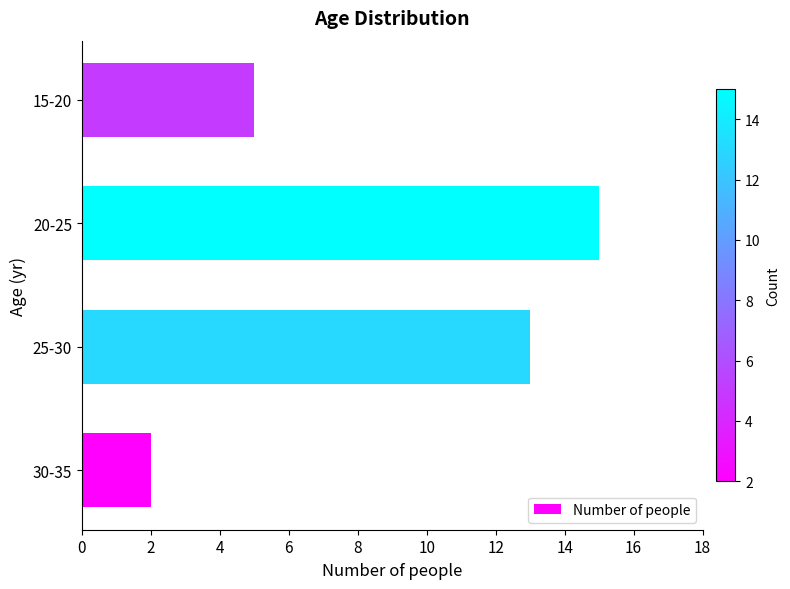

What is the maximum value shown in the chart?

15